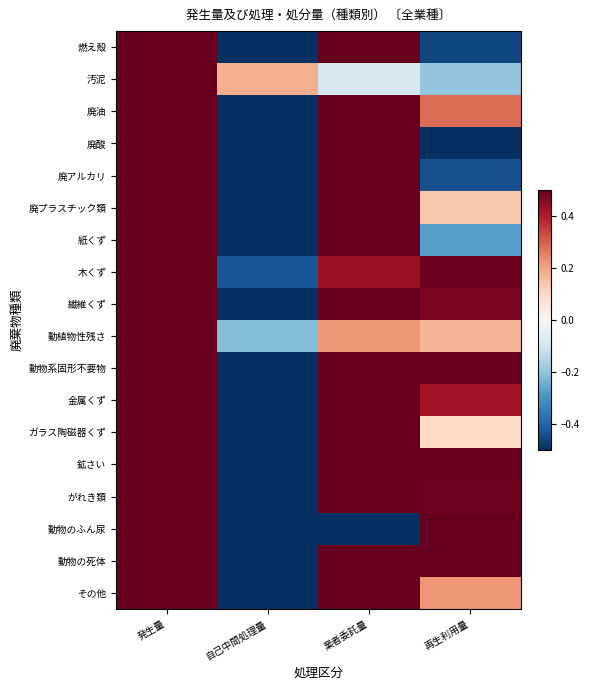

Which series has the largest range (max minus min)?

燃え殻